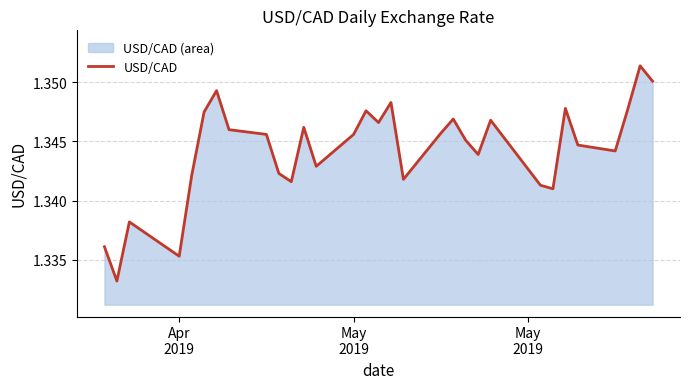

How many lines are shown in the chart?

1